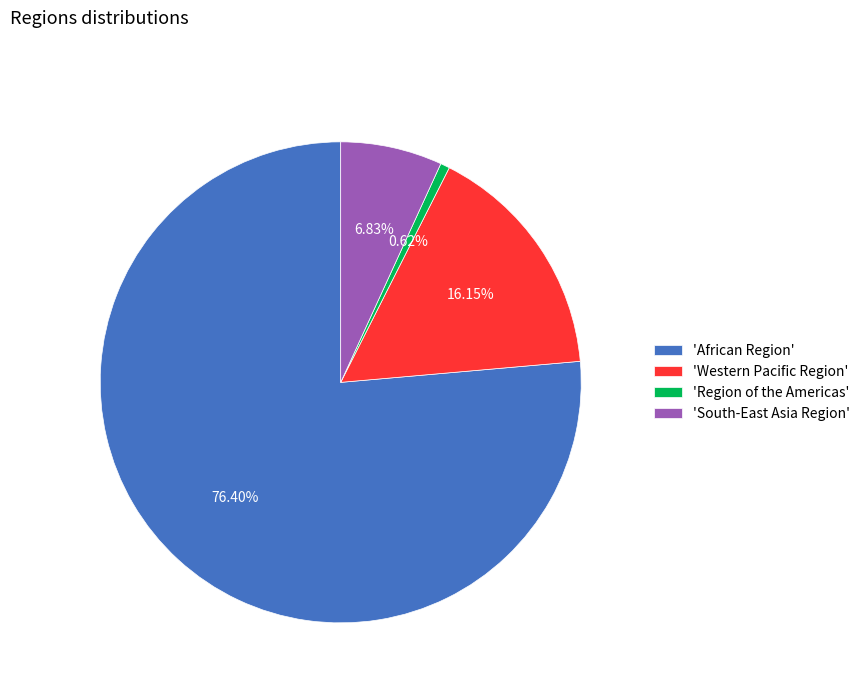

Is 'African Region' the majority of the pie?

Yes